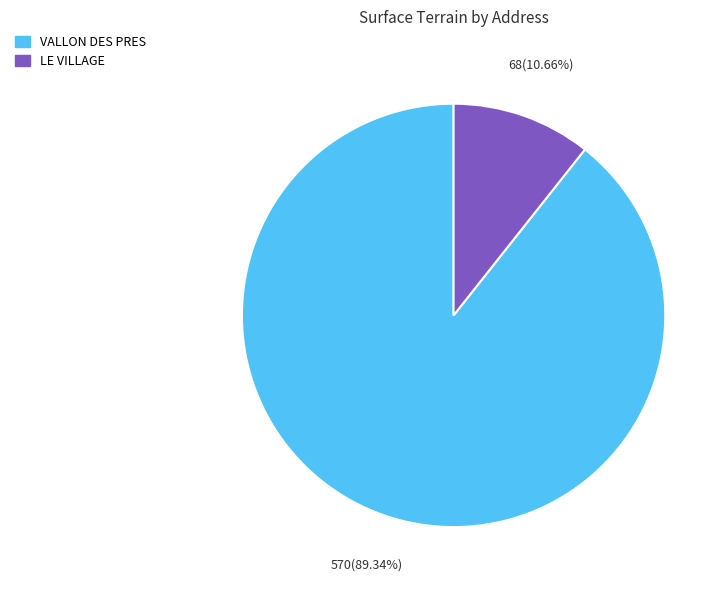

Rank the categories by value from lowest to highest.

LE VILLAGE, VALLON DES PRES